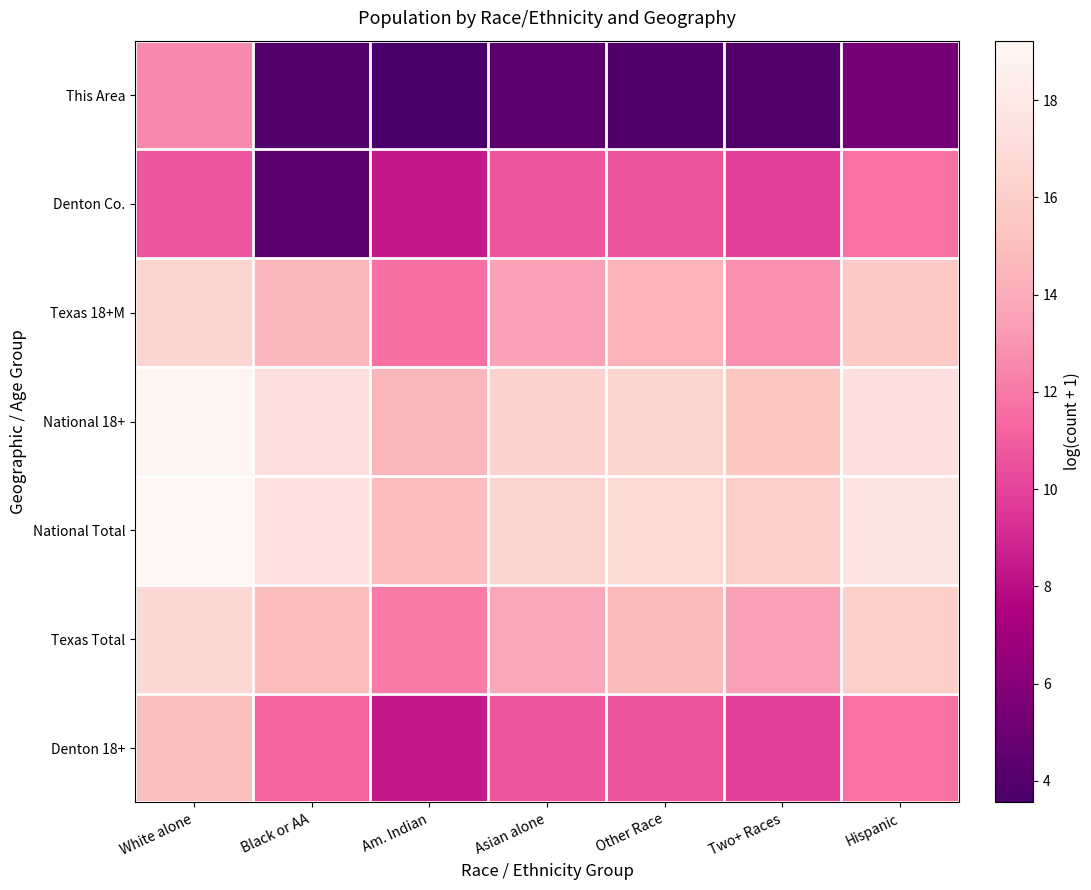

Between Black or AA and Asian alone, which series saw the biggest shift?

Denton Co.